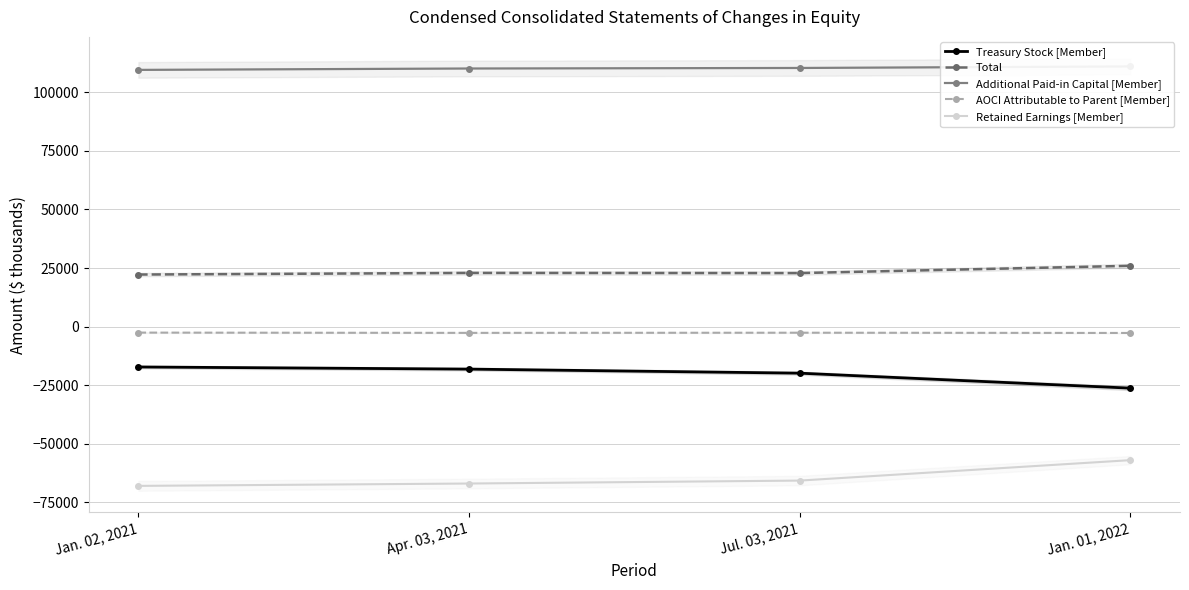

Which series changed the most between Jan. 02, 2021 and Apr. 03, 2021?

Retained Earnings [Member]